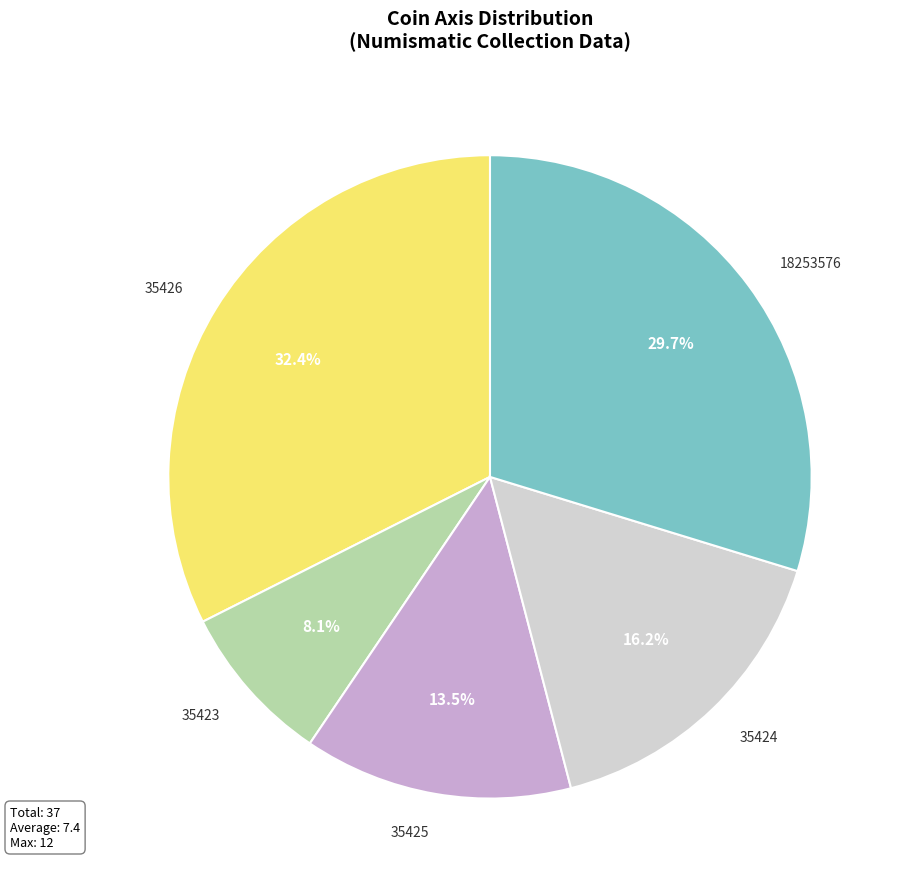

How many segments does this pie chart have?

5